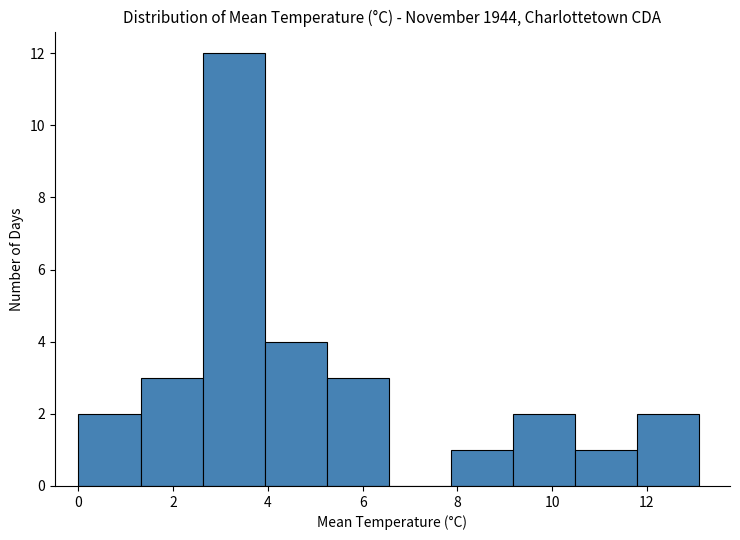

Reading left to right, transcribe this chart: for each bar, give the range it covers on the x-axis and its height. Neither the bar edges nor the heights are printed on the chart, so give them approximately, as read against the axes.

0.0 to 1.4: 2
1.4 to 2.6: 3
2.6 to 4.0: 12
4.0 to 5.2: 4
5.2 to 6.6: 3
6.6 to 7.8: 0
7.8 to 9.2: 1
9.2 to 10.4: 2
10.4 to 11.8: 1
11.8 to 13.2: 2